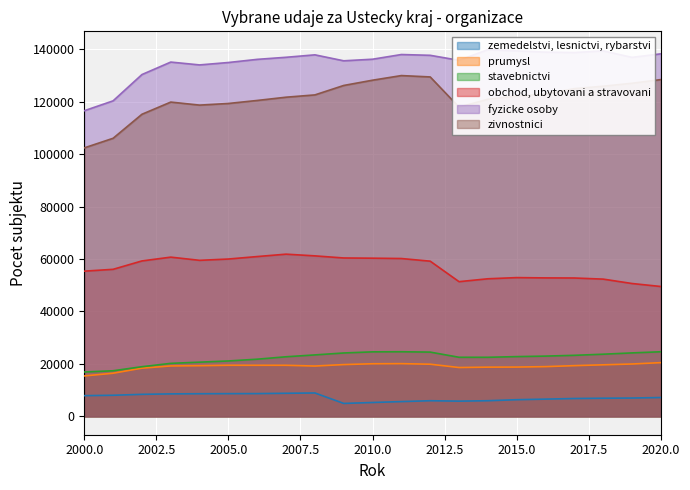

Where is the first local maximum for obchod, ubytovani a stravovani?

2003